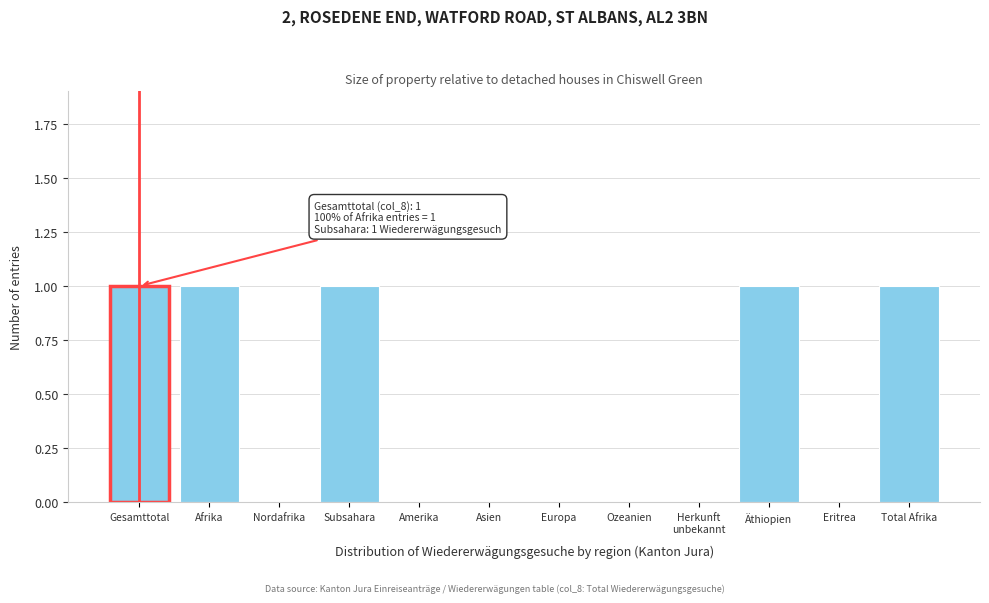

Between Äthiopien and Eritrea, which is larger?

Äthiopien